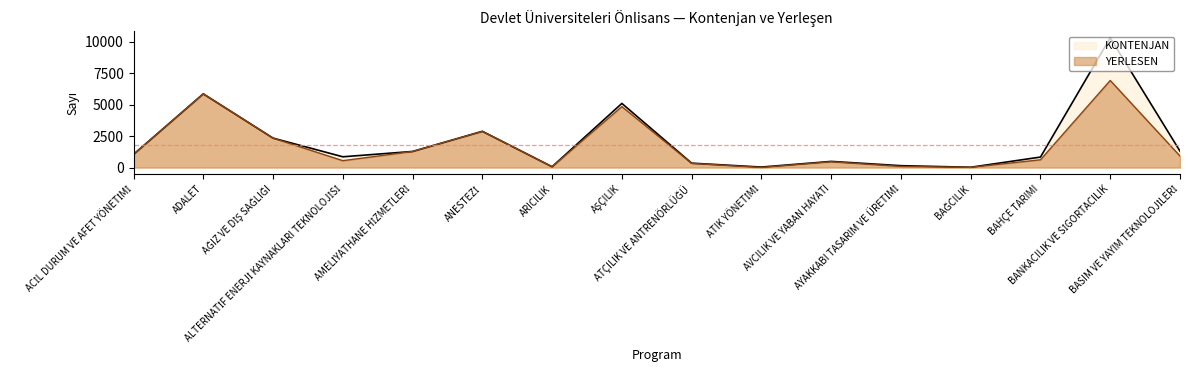

At how many categories does at least one series exceed 8711?

1